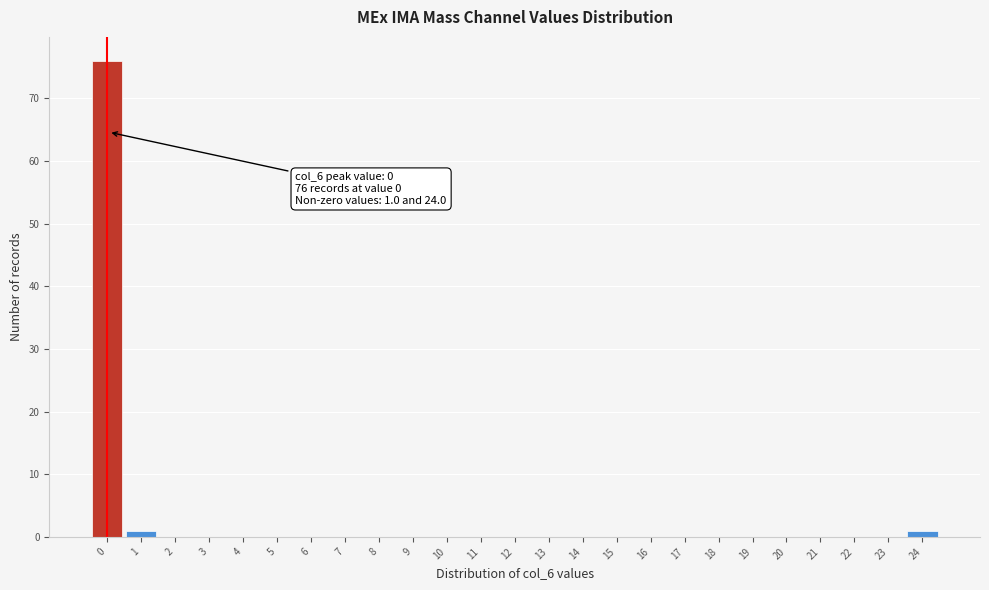

Reading left to right, transcribe all the data shown in this chart.

0=76	1=1	2=0	3=0	4=0	5=0	6=0	7=0	8=0	9=0	10=0	11=0	12=0	13=0	14=0	15=0	16=0	17=0	18=0	19=0	20=0	21=0	22=0	23=0	24=1